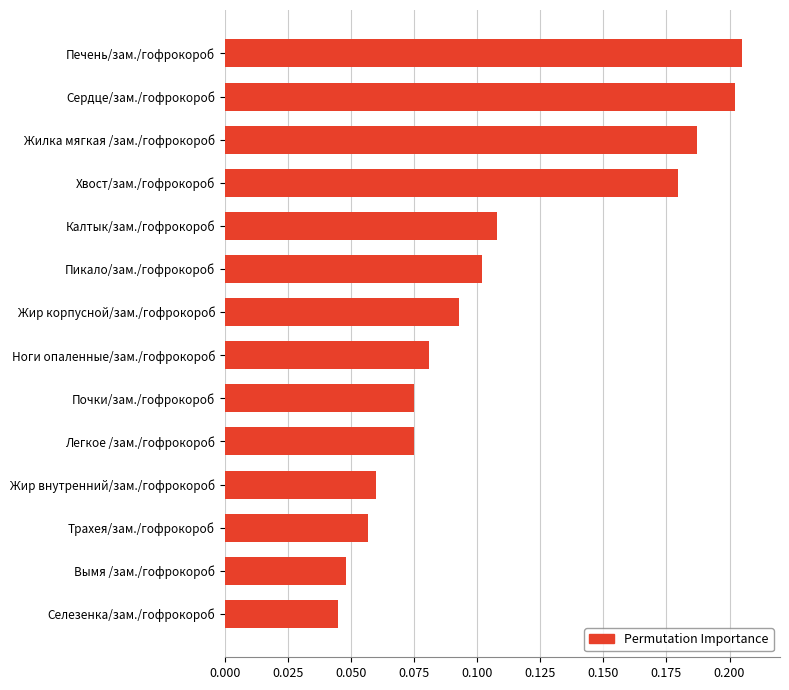

At which category does the chart reach its peak across all series?

Печень/зам./гофрокороб